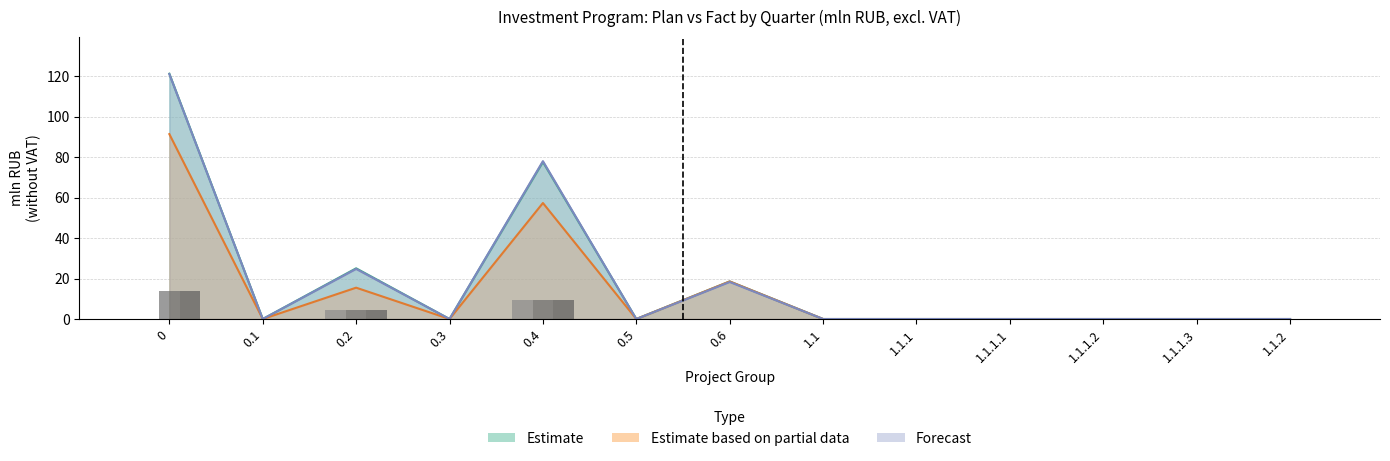

Count the number of categories in the chart.

13